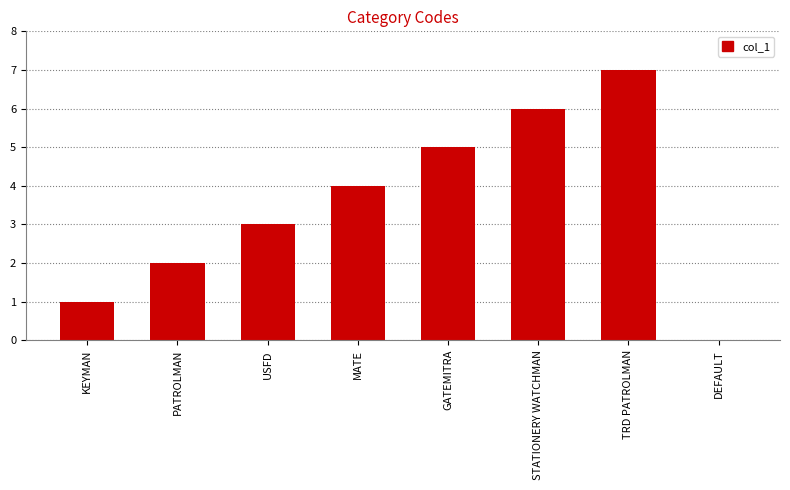

What is the maximum value shown in the chart?

7